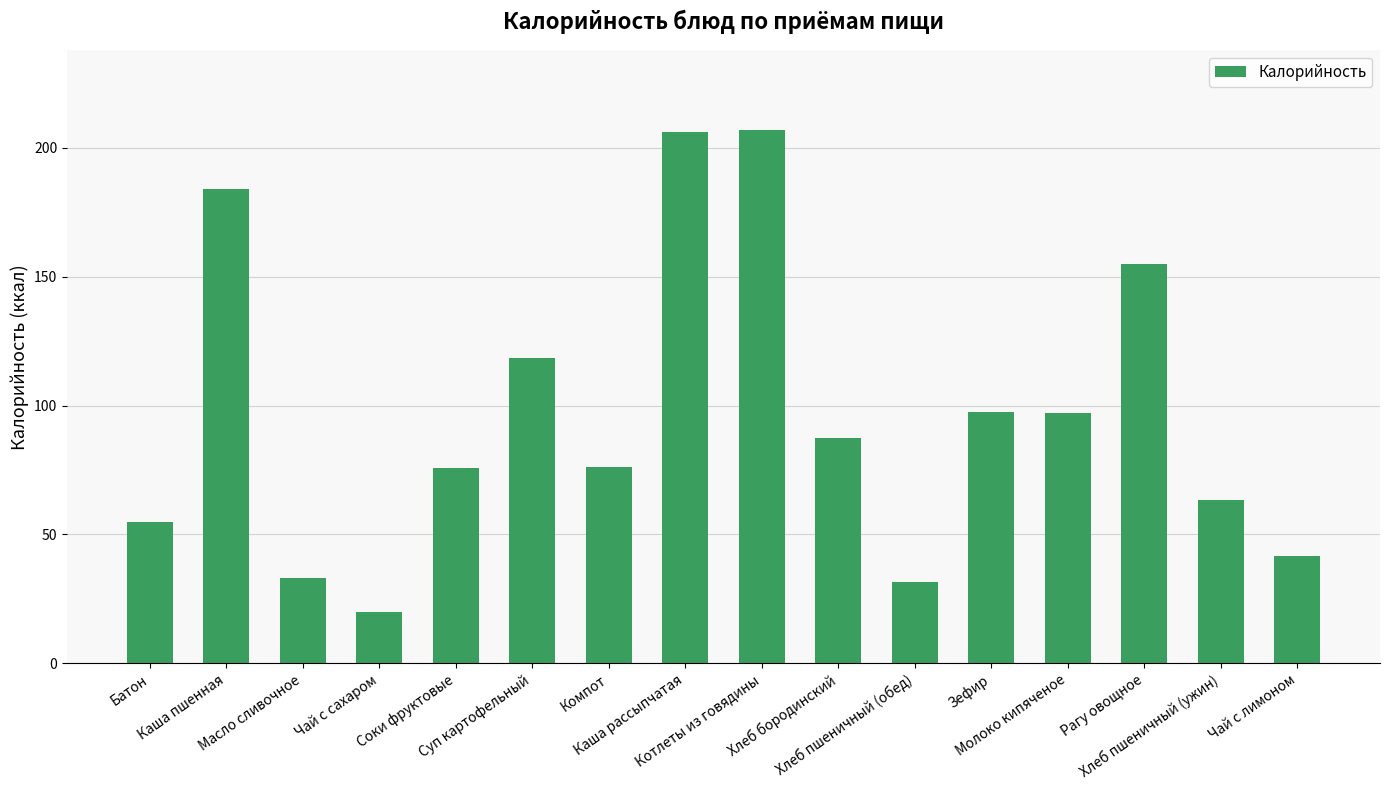

What is the greatest value displayed?

206.8